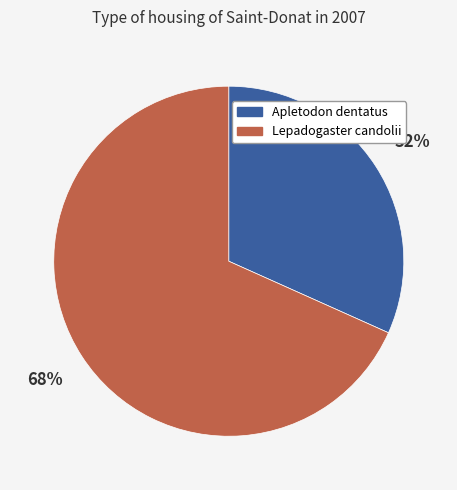

Is there a majority slice in this chart?

Yes